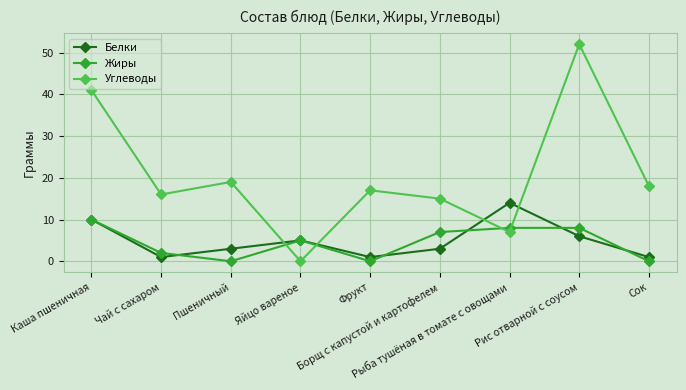

Is it true that Белки equals 14 at Рыба тушёная в томате с овощами?

True